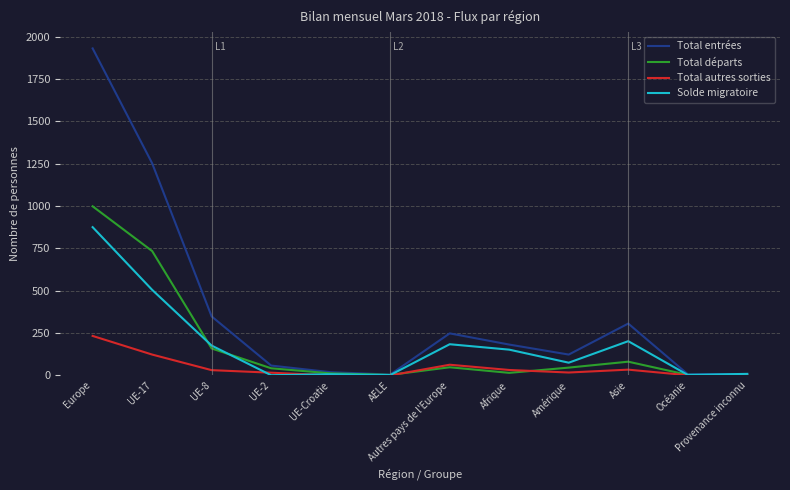

What is the highest value of the Solde migratoire series?

875